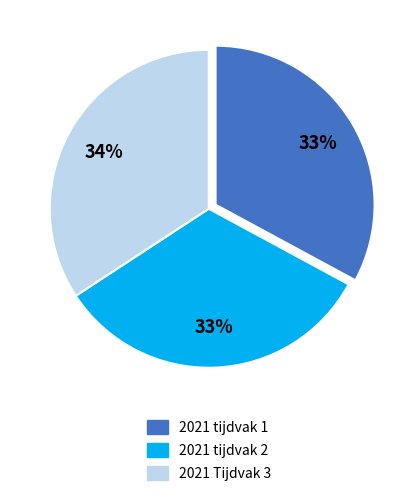

To the nearest percent, what portion does 2021 Tijdvak 3 represent?

34%